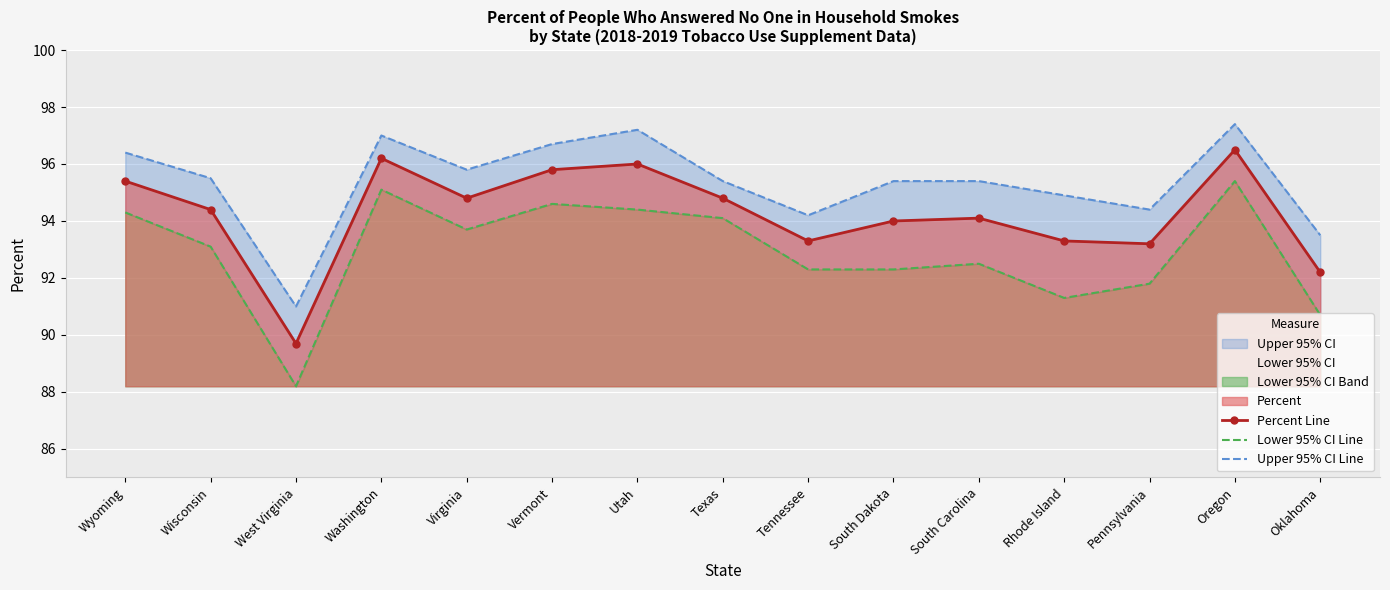

What is the value of the Percent Line point at the 13th from the left?

93.2